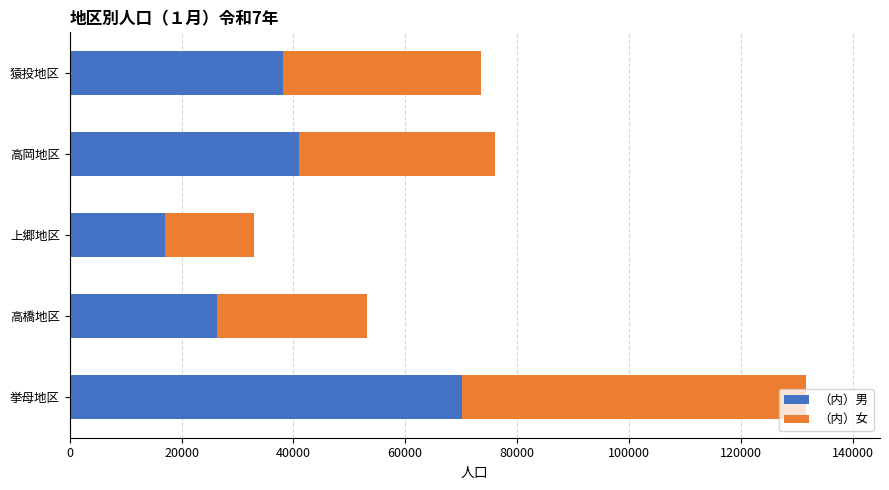

What is the difference between the （内）男 values at 猿投地区 and 挙母地区?

32111